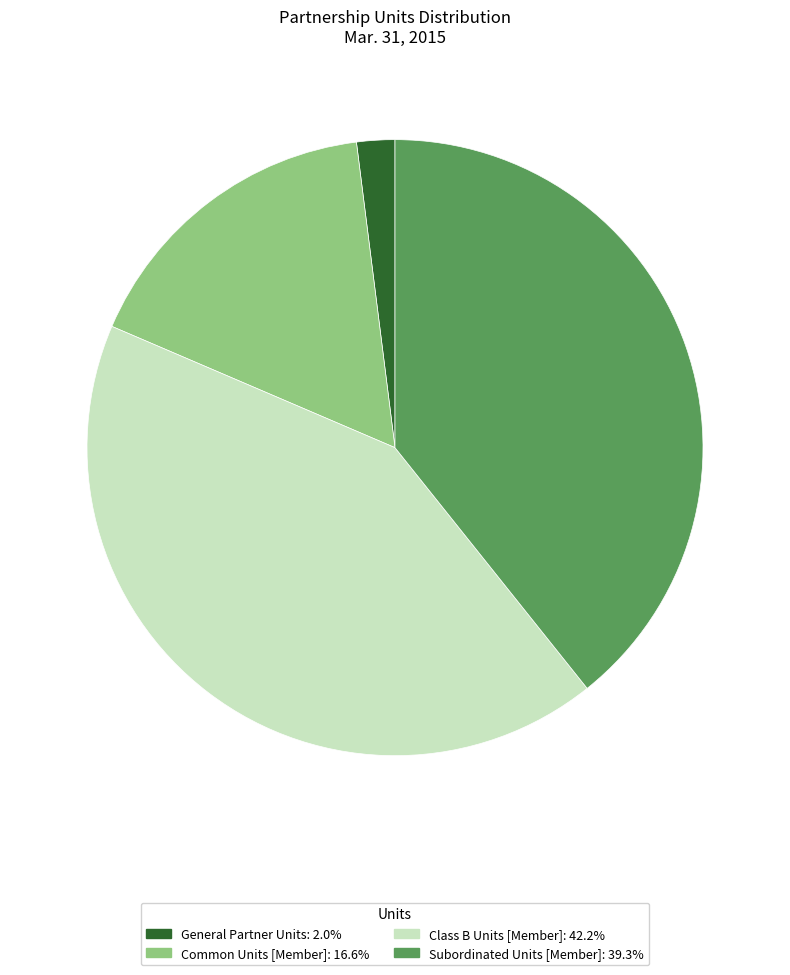

Combined, do Subordinated Units [Member] and Class B Units [Member] account for over 50%?

Yes